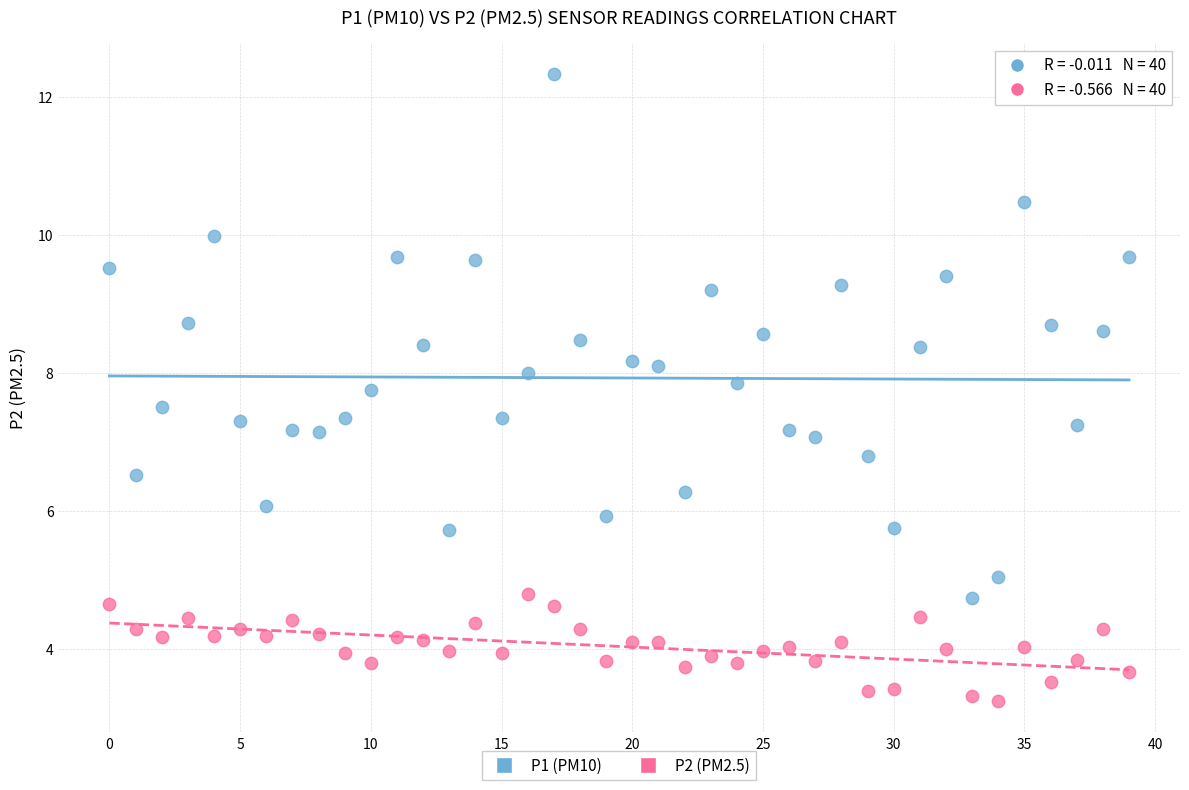

Which series reaches the maximum Y coordinate?

P1 (PM10)